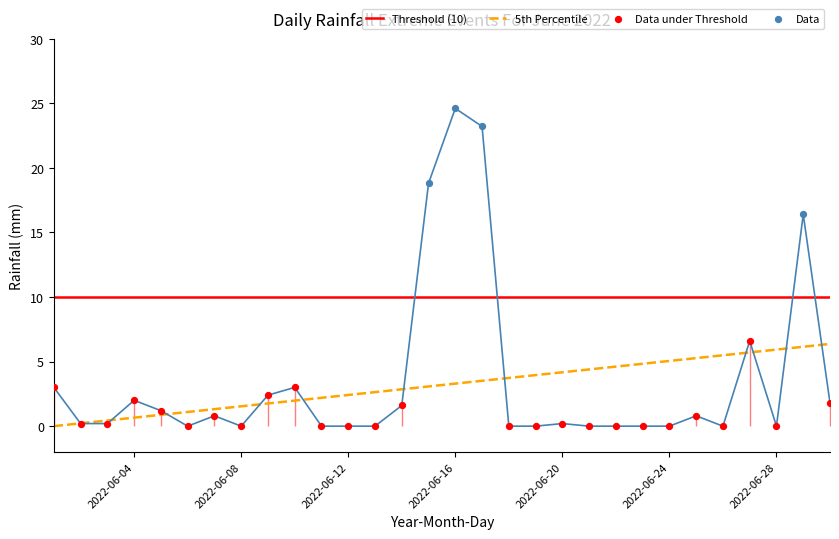

What is the change in value from 2022-06-25 to 2022-06-28?

-0.8